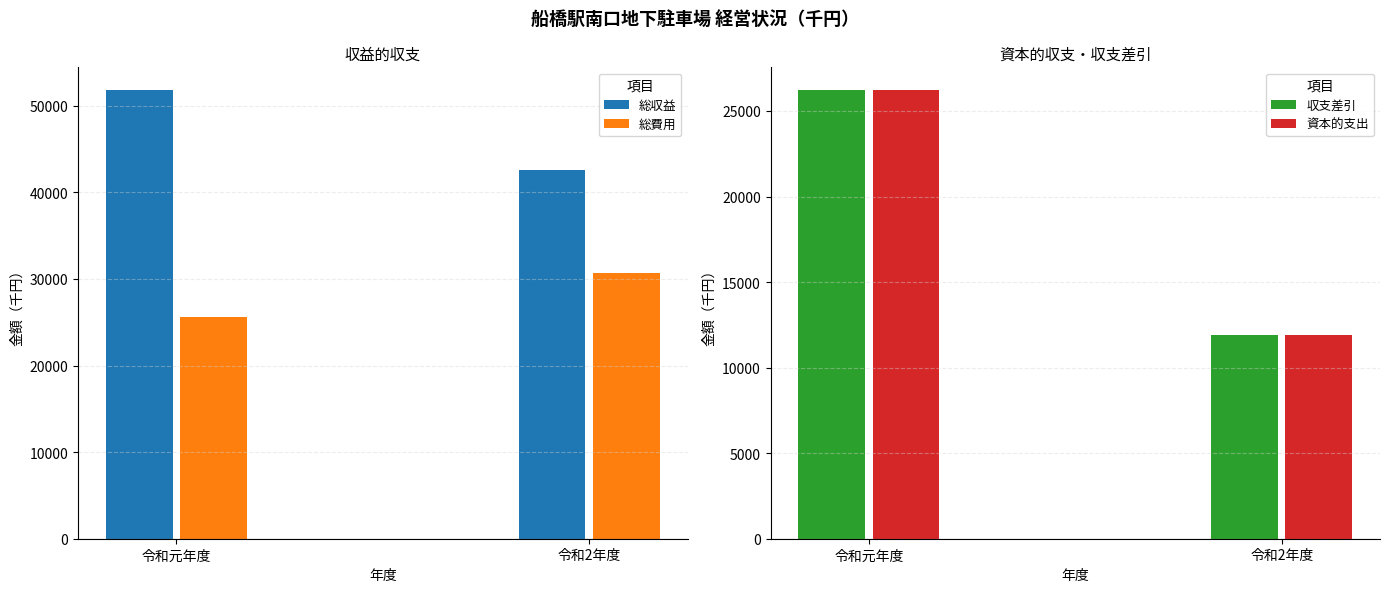

What position from the left is 令和元年度?

1